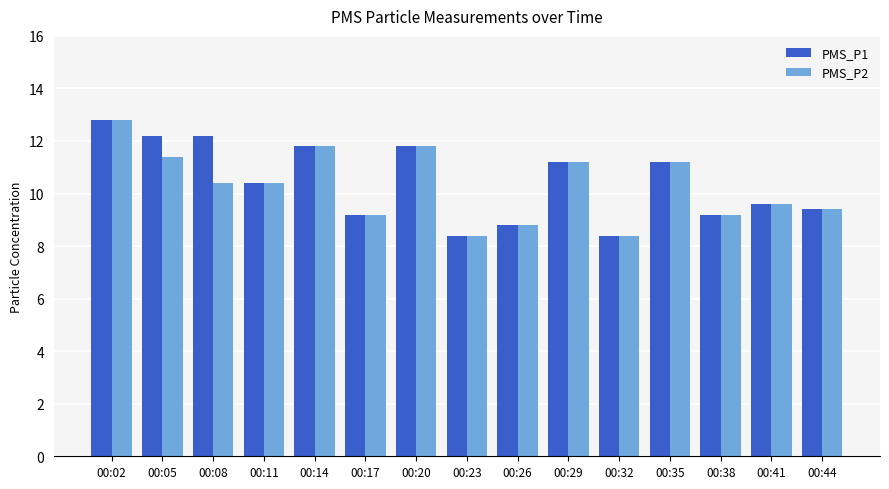

At 00:08, list the series in order from smallest to largest.

PMS_P2, PMS_P1